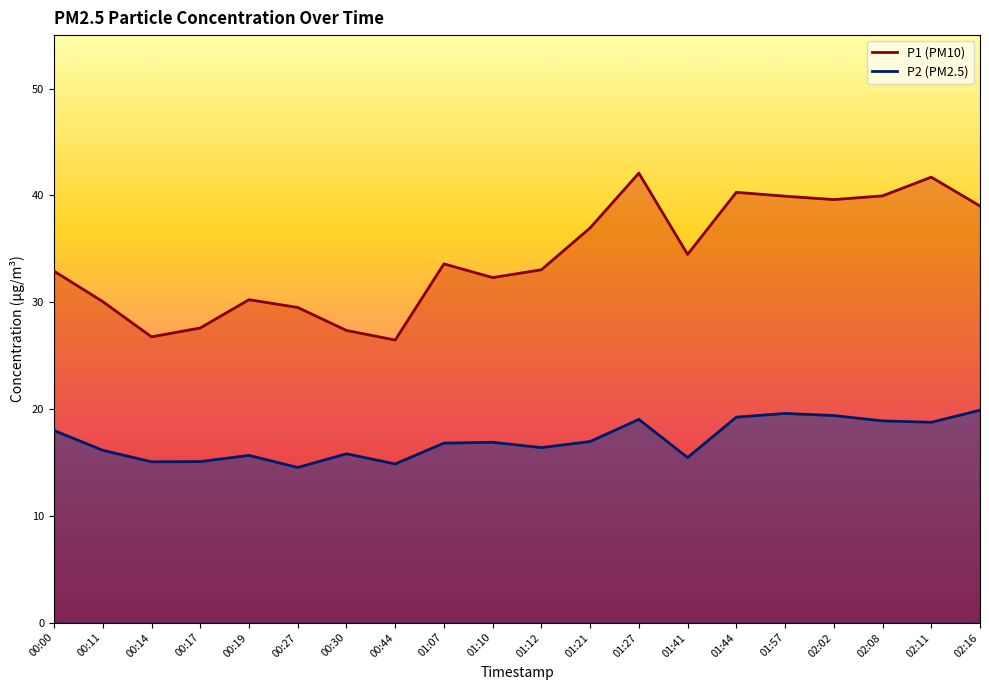

At which label is P1 closest to 34?

01:07